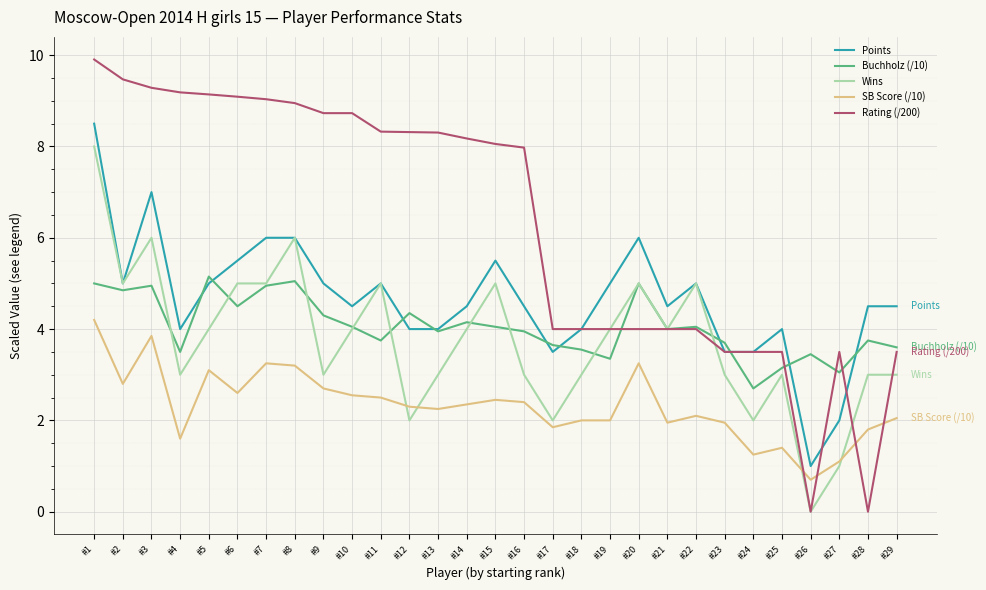

Is it true that Points equals 1.2 at #10?

False